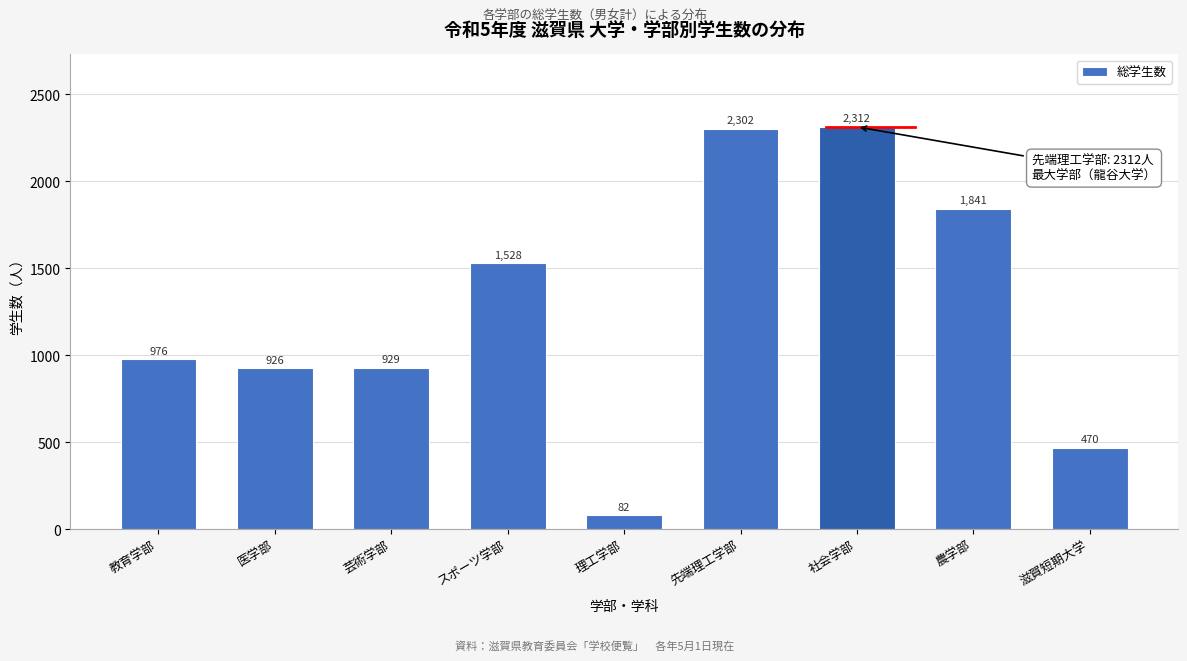

Reading right to left, transcribe all the data shown in this chart.

滋賀短期大学=470	農学部=1841	社会学部=2312	先端理工学部=2302	理工学部=82	スポーツ学部=1528	芸術学部=929	医学部=926	教育学部=976